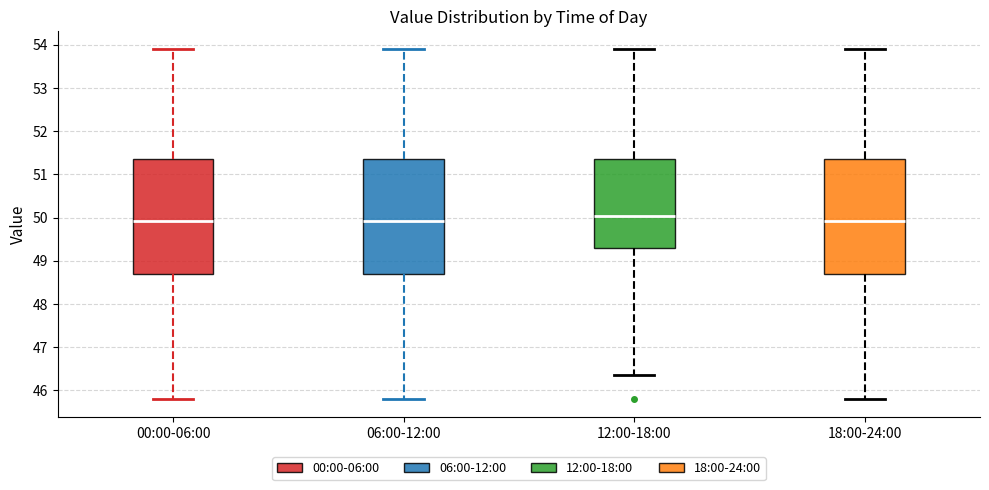

Where is the upper edge of the box for 06:00-12:00 on the y-axis? The values are not printed on the chart, so give them approximately, as read against the axis.

51.3